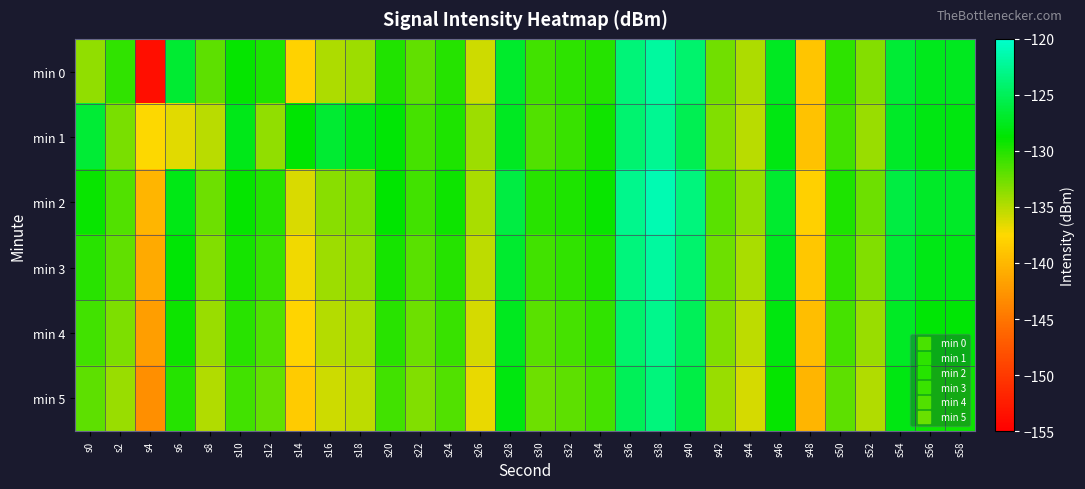

Which has a higher value, s14 or s32?

s32